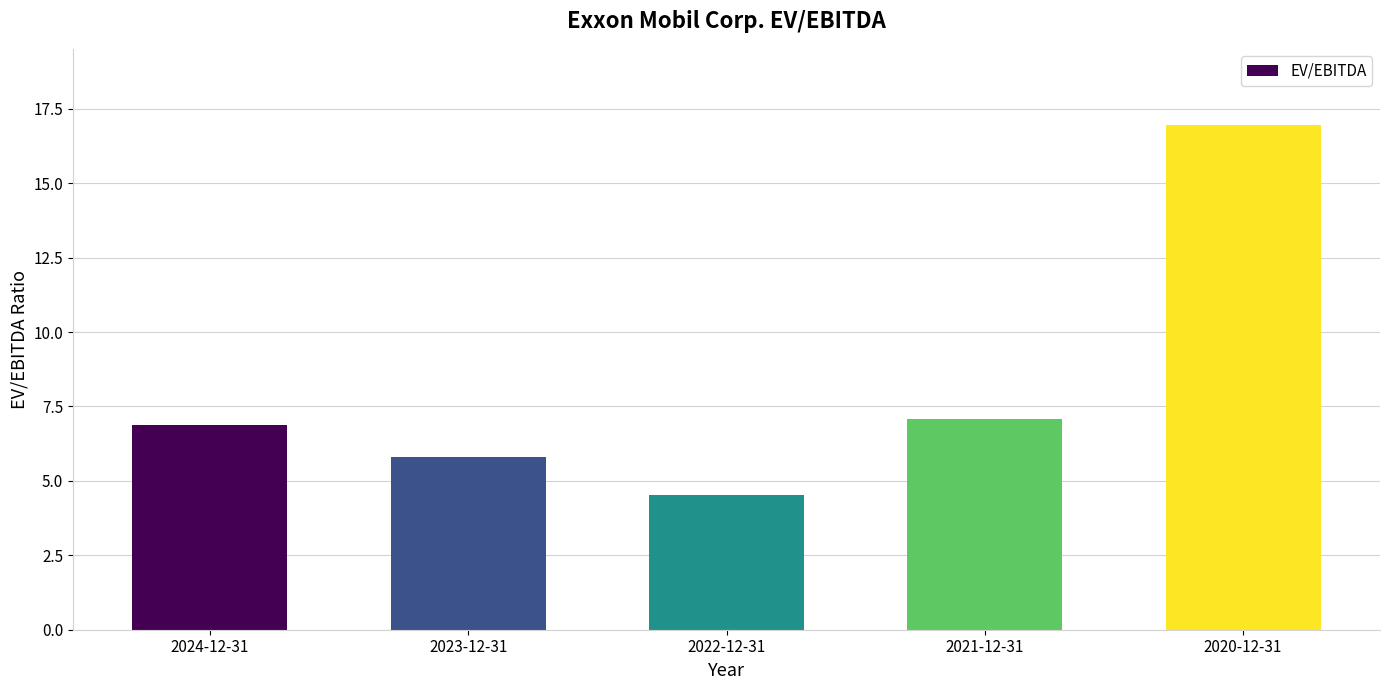

What is the label of the 1st bar from the left?

2024-12-31